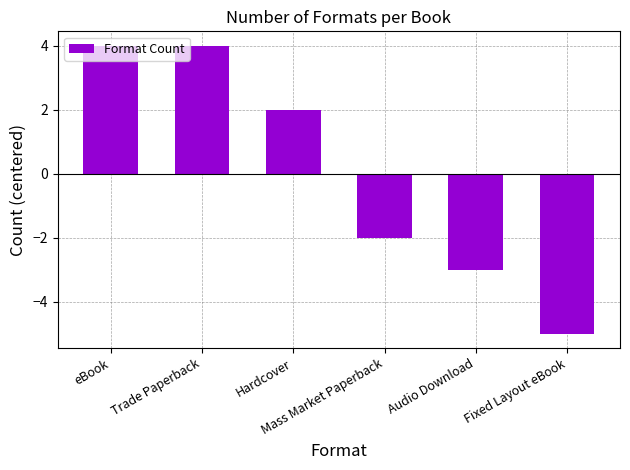

What is the label of the 4th bar from the right?

Hardcover